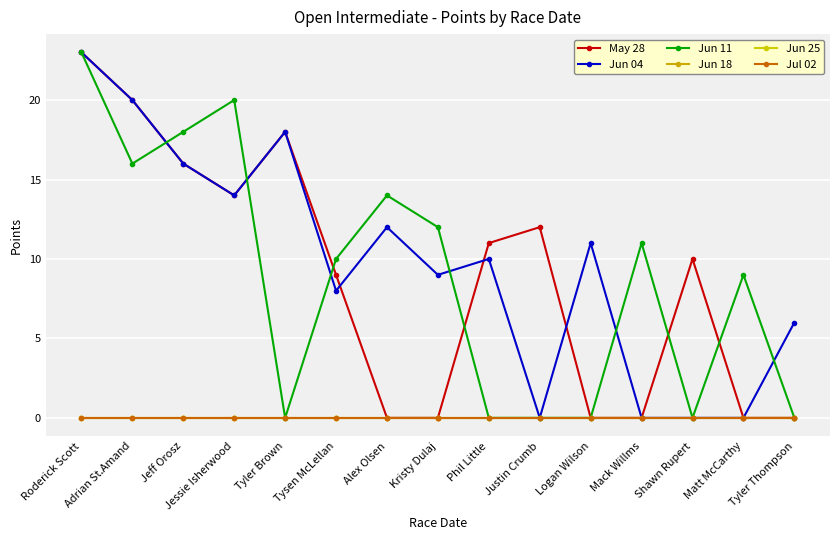

How many lines are shown in the chart?

6